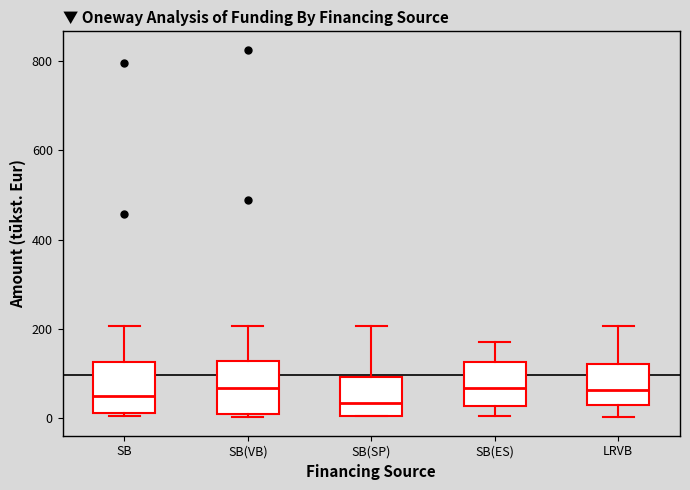

Where does the median line of the box for SB(SP) sit on the y-axis? The values are not printed on the chart, so give them approximately, as read against the axis.

40